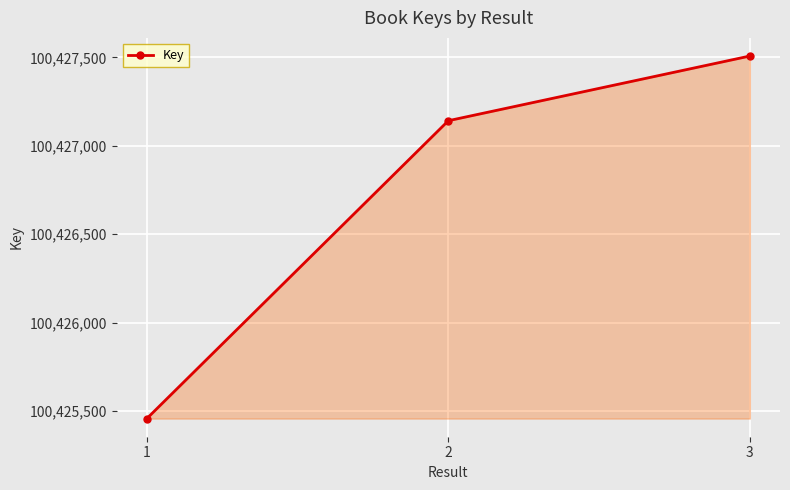

What is the sum of the values at 3 and 2?

200854650